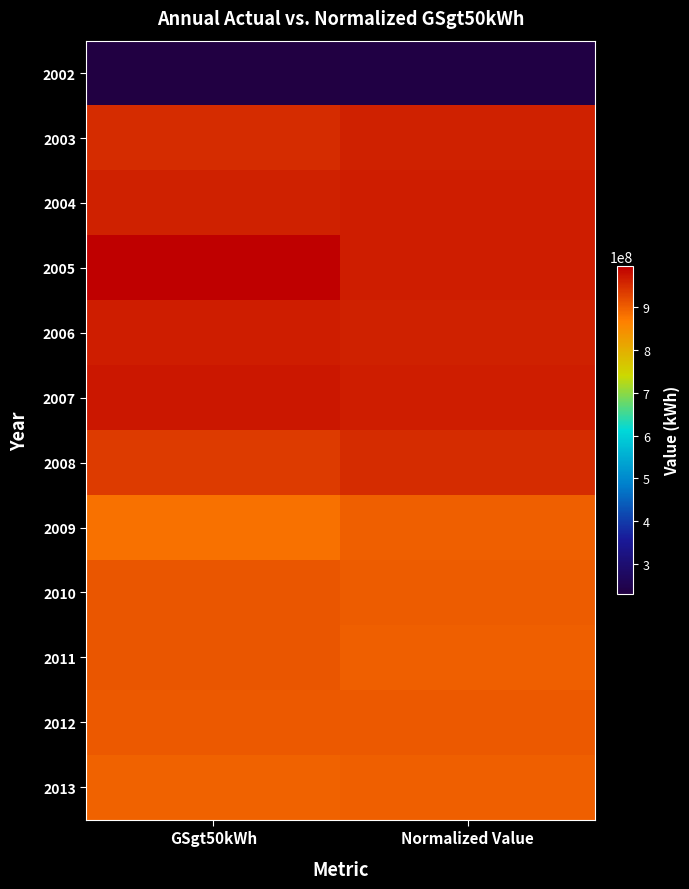

Reading left to right, list all the values displayed in this chart.

2002: GSgt50kWh=229874967.0	Normalized Value=234817644.4
2003: GSgt50kWh=948772253.0	Normalized Value=962273333.2
2004: GSgt50kWh=961376211.0	Normalized Value=963369240.1
2005: GSgt50kWh=995372696.0	Normalized Value=964076981.4
2006: GSgt50kWh=964783883.0	Normalized Value=961037994.3
2007: GSgt50kWh=969279393.0	Normalized Value=963391275.0
2008: GSgt50kWh=933504991.0	Normalized Value=947737458.1
2009: GSgt50kWh=879095420.0	Normalized Value=897184811.2
2010: GSgt50kWh=906197008.0	Normalized Value=900114405.5
2011: GSgt50kWh=908229110.0	Normalized Value=898793686.8
2012: GSgt50kWh=903337846.0	Normalized Value=902712463.2
2013: GSgt50kWh=895328520.0	Normalized Value=899340651.1